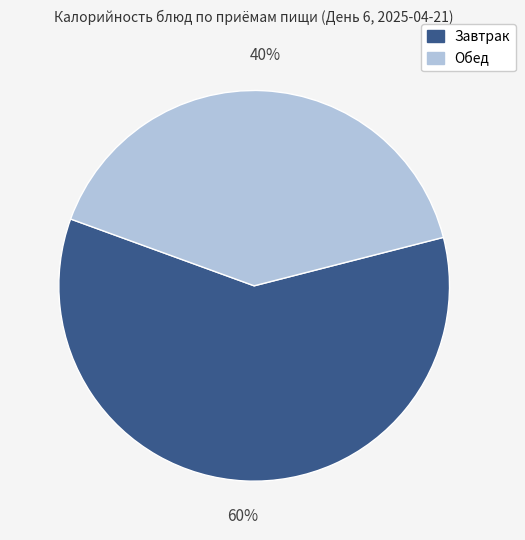

Which category accounts for the majority?

Завтрак